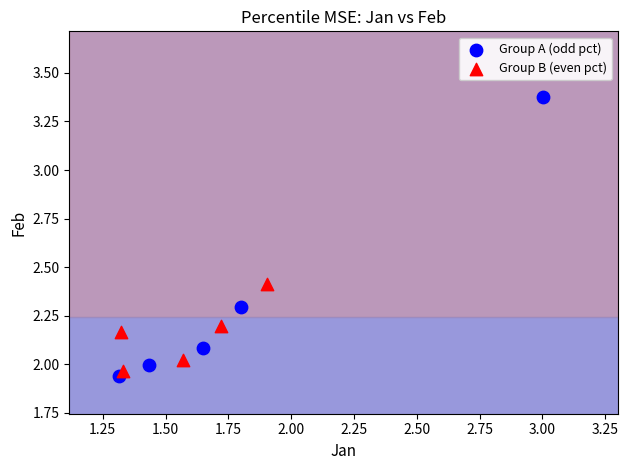

Which series has the largest Y range (max minus min)?

Group A (odd pct)